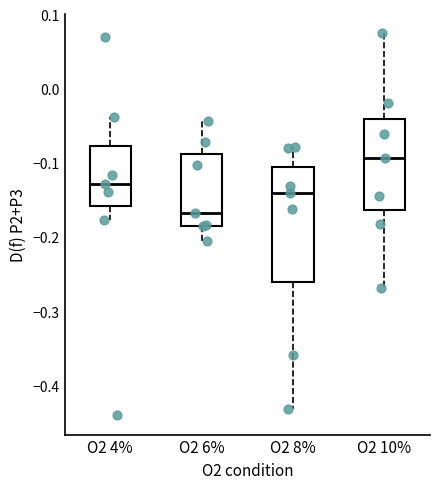

Which box's median line is the highest?

O2 10%